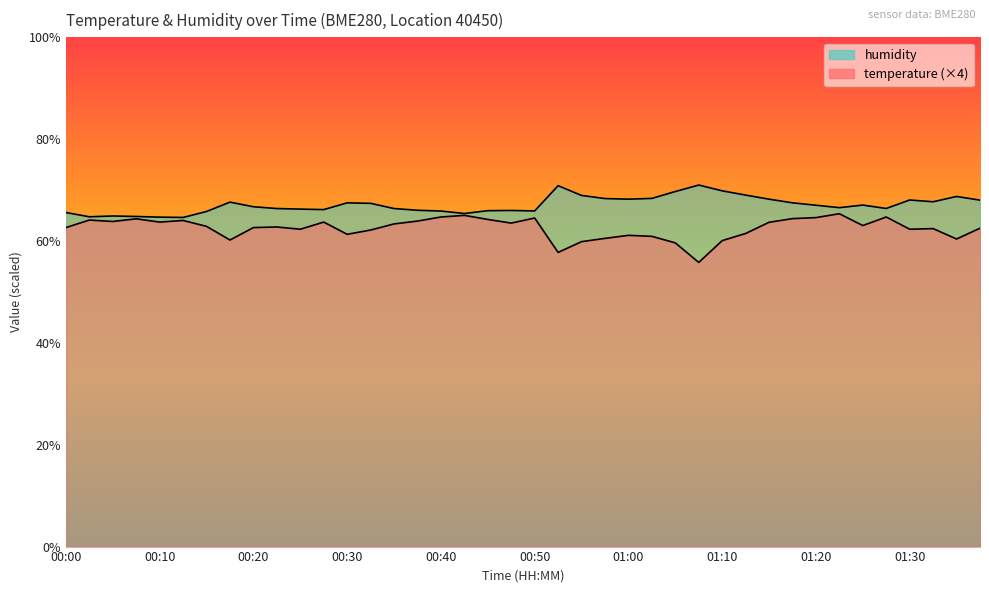

Is it true that humidity equals 66.7 at 00:20?

True